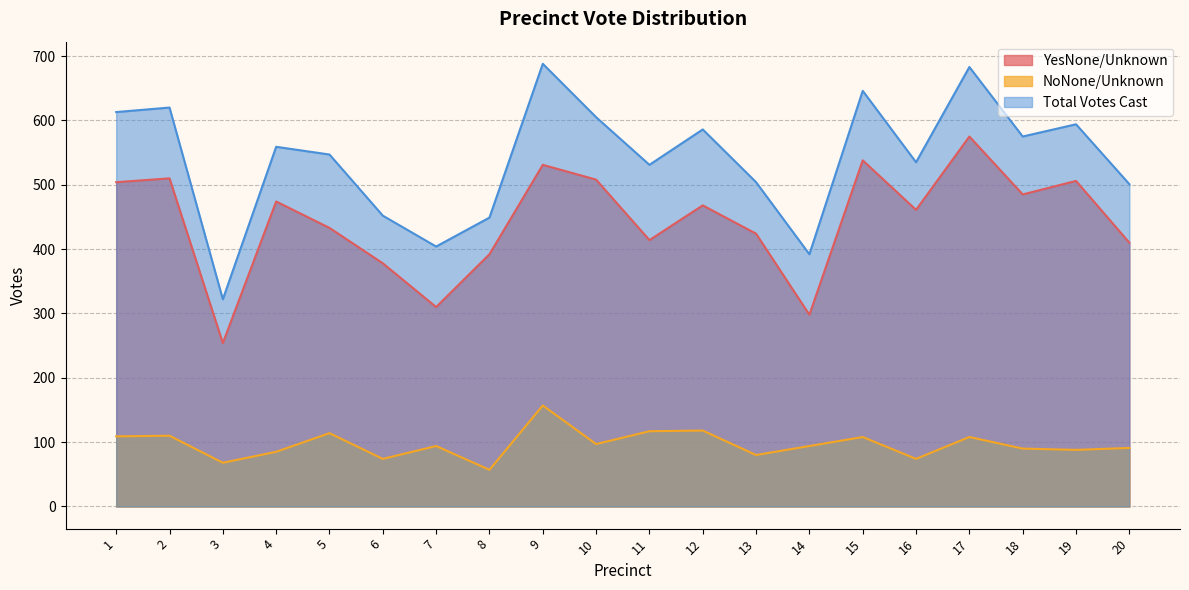

True or false: YesNone/Unknown has more than 1 points higher than both neighbors.

True